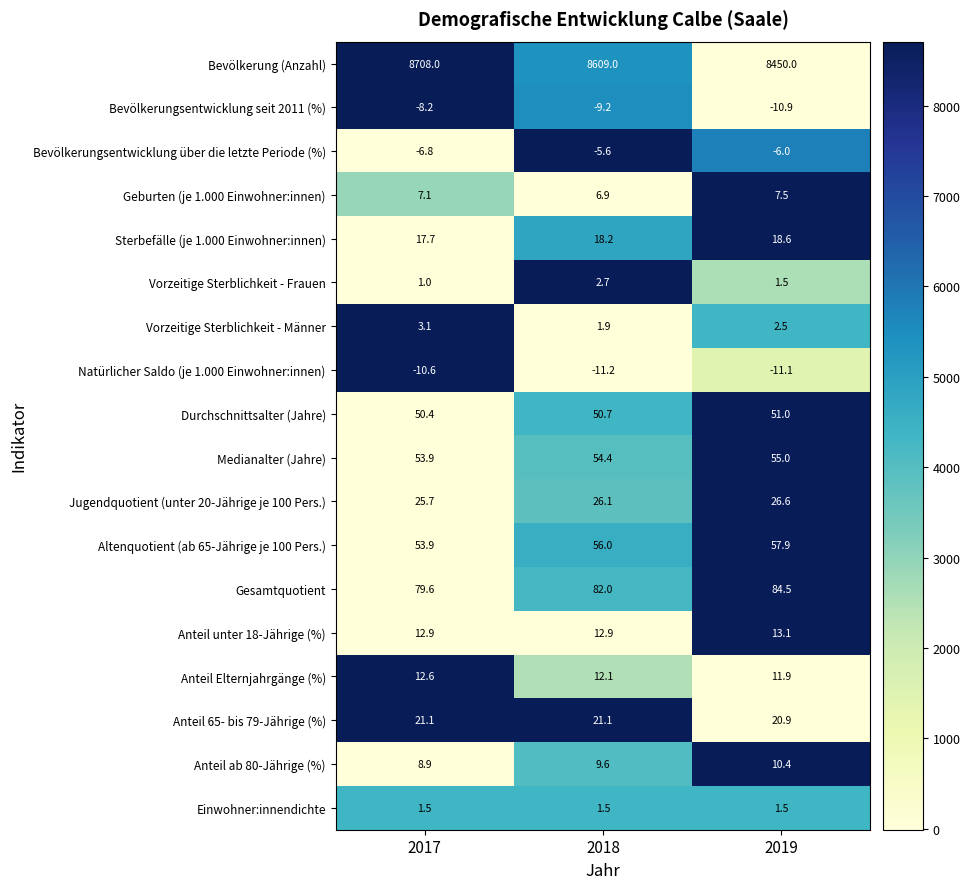

Which series has the widest spread of values?

Bevölkerung (Anzahl)